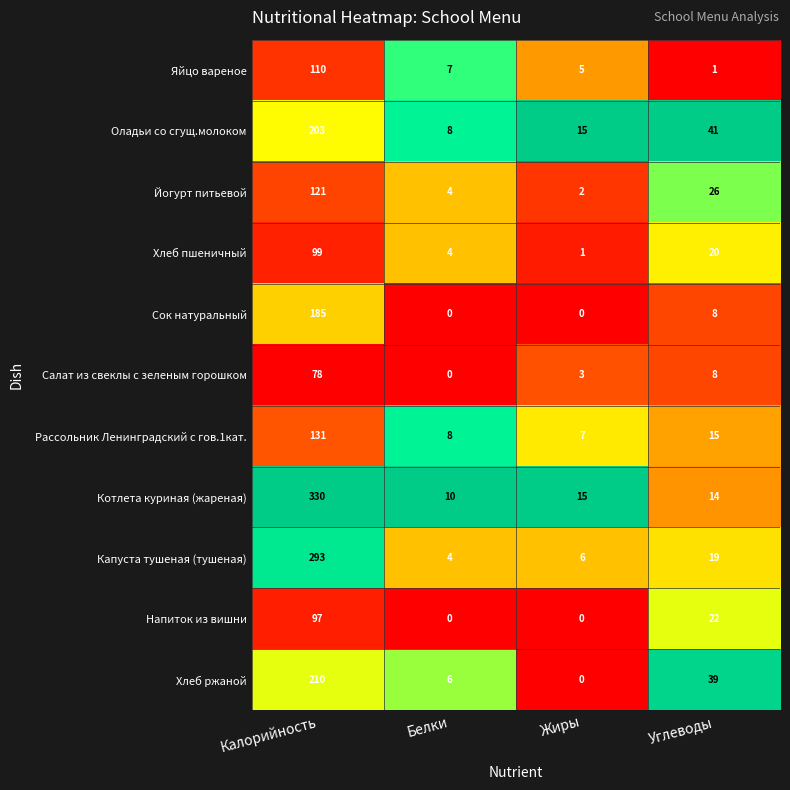

At which category does the chart reach its peak across all series?

Калорийность